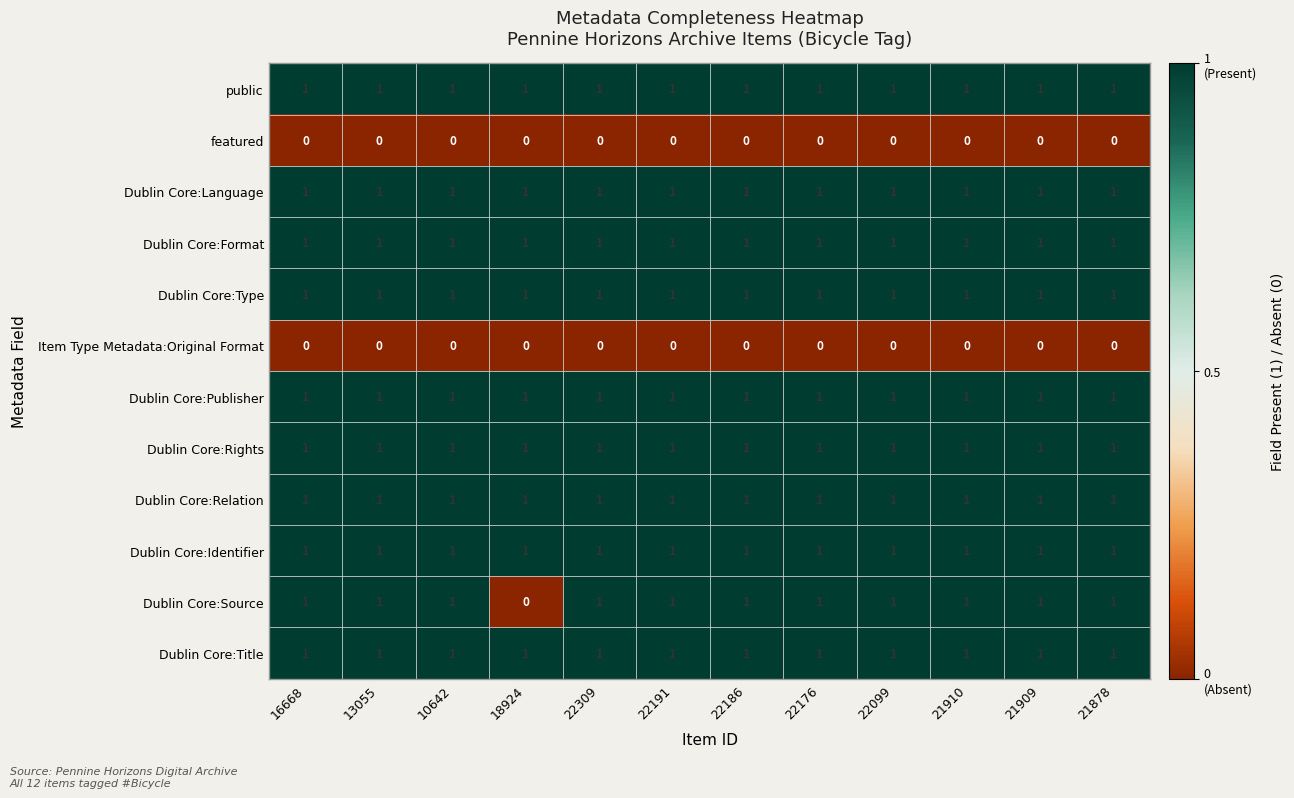

What is the maximum value shown in the chart?

1